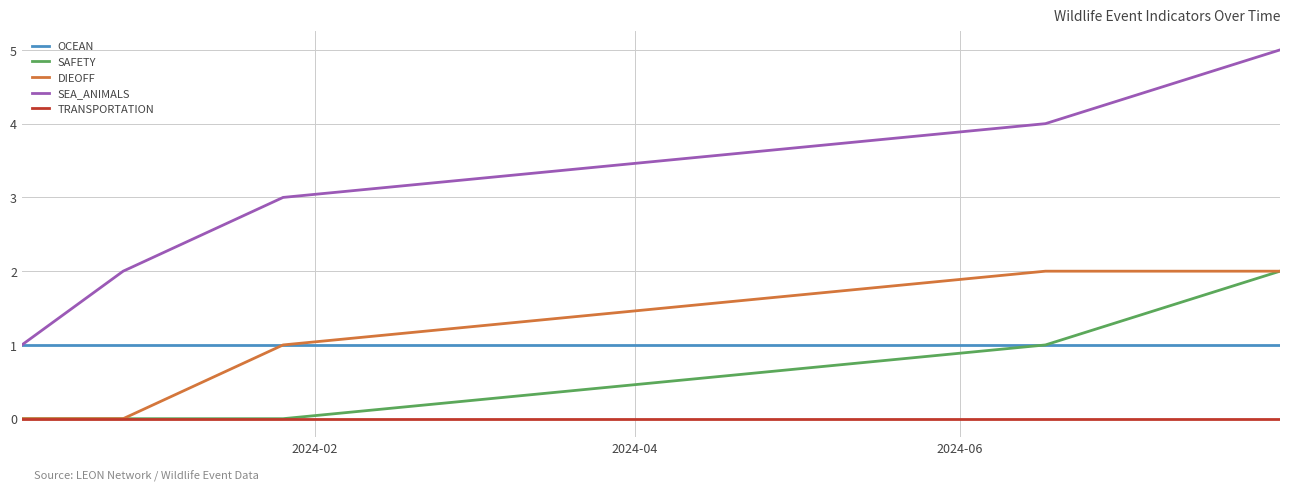

Which series has the largest total across all categories?

SEA_ANIMALS